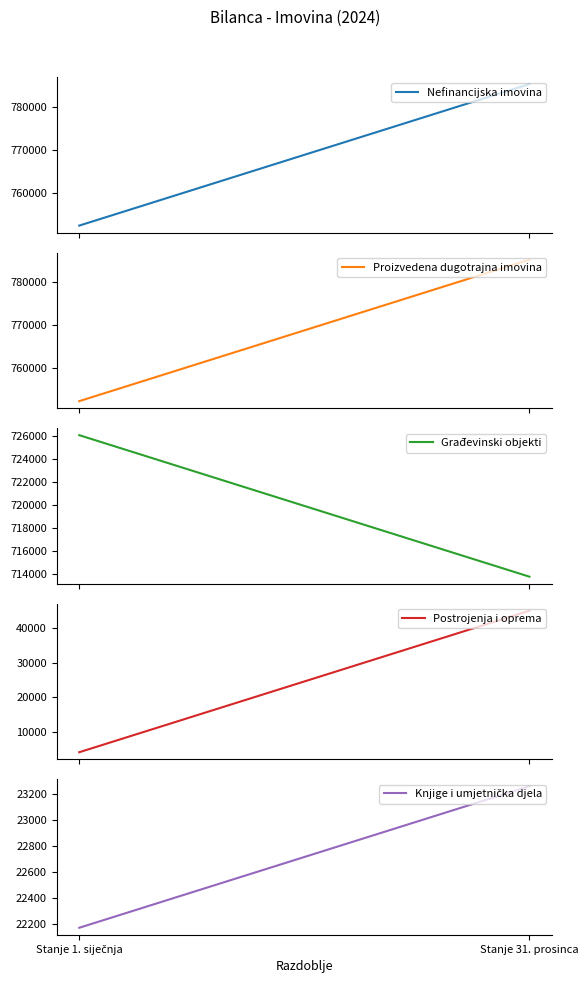

Does the chart display data point markers on the line(s)?

No